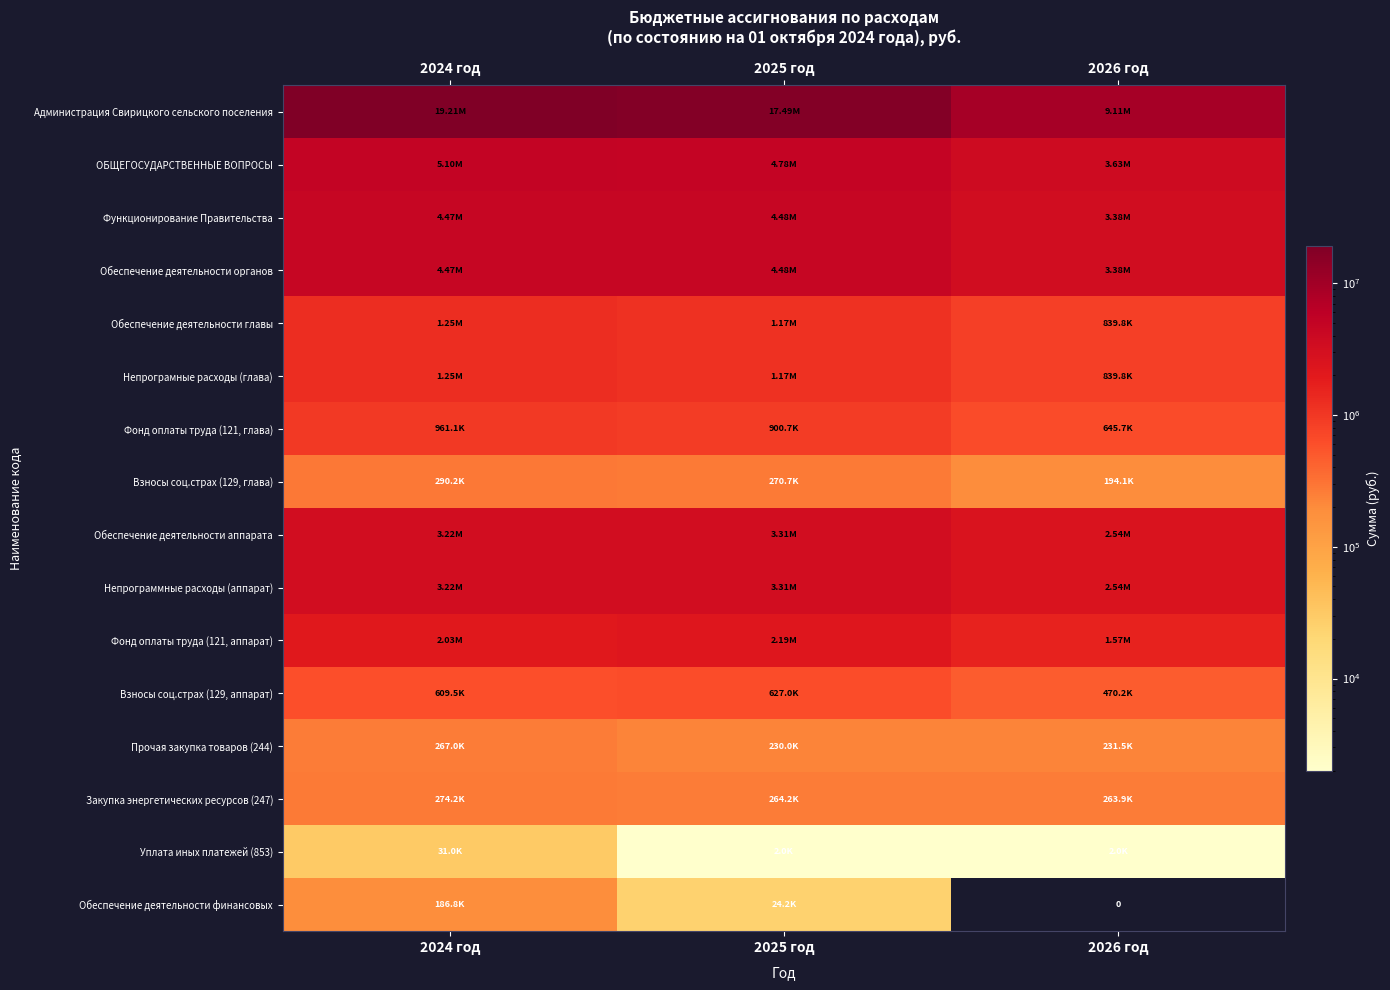

Is the value of ОБЩЕГОСУДАРСТВЕННЫЕ ВОПРОСЫ at 2026 год greater than the value of Взносы соц.страх (129, аппарат) at 2025 год?

Yes